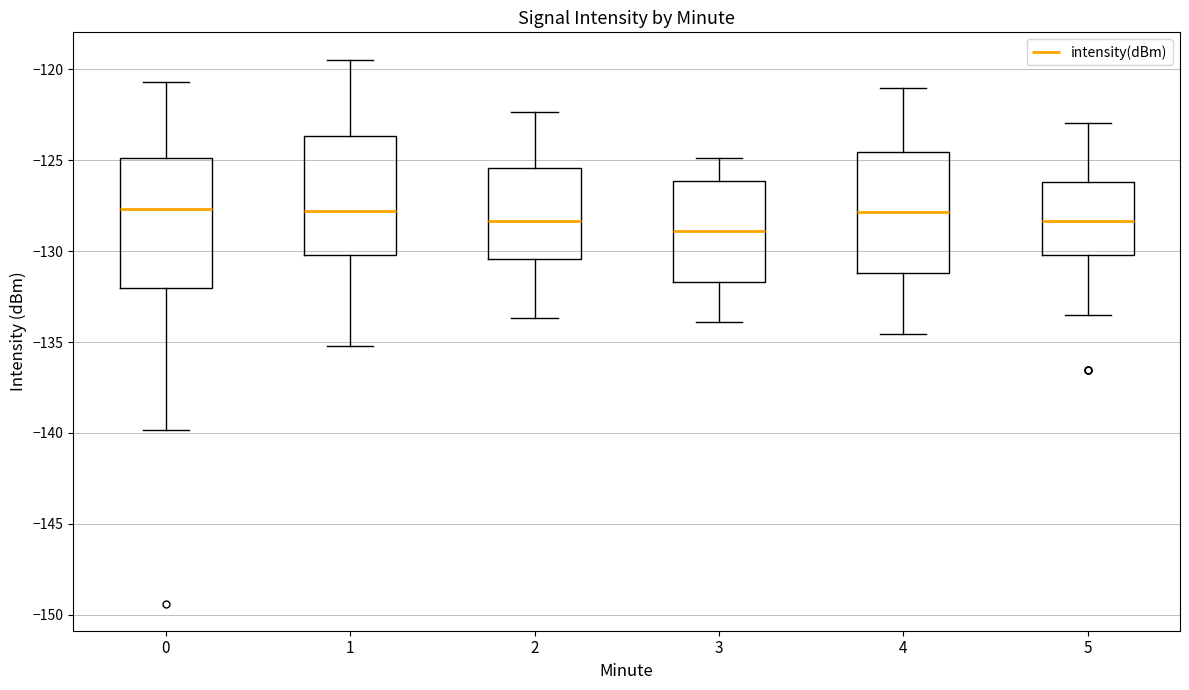

Reading left to right, transcribe this box plot: for each box, give where its median line is, the range the box spans, and where its two whiskers end, as read against the y-axis. The values are not printed on the chart, so give them approximately, as read against the axis.

0: median -127.5, box -132.0 to -125.0, whiskers -140.0 to -120.5
1: median -128.0, box -130.0 to -123.5, whiskers -135.0 to -119.5
2: median -128.5, box -130.5 to -125.5, whiskers -133.5 to -122.5
3: median -129.0, box -131.5 to -126.0, whiskers -134.0 to -125.0
4: median -128.0, box -131.0 to -124.5, whiskers -134.5 to -121.0
5: median -128.5, box -130.0 to -126.0, whiskers -133.5 to -123.0